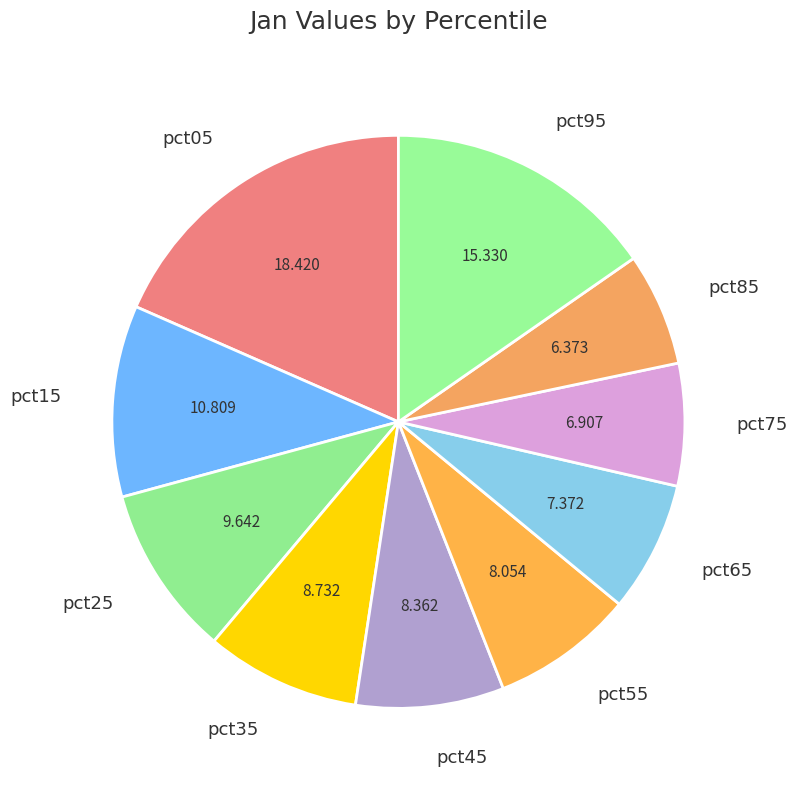

Do pct85 and pct75 together represent more than half of the pie?

No